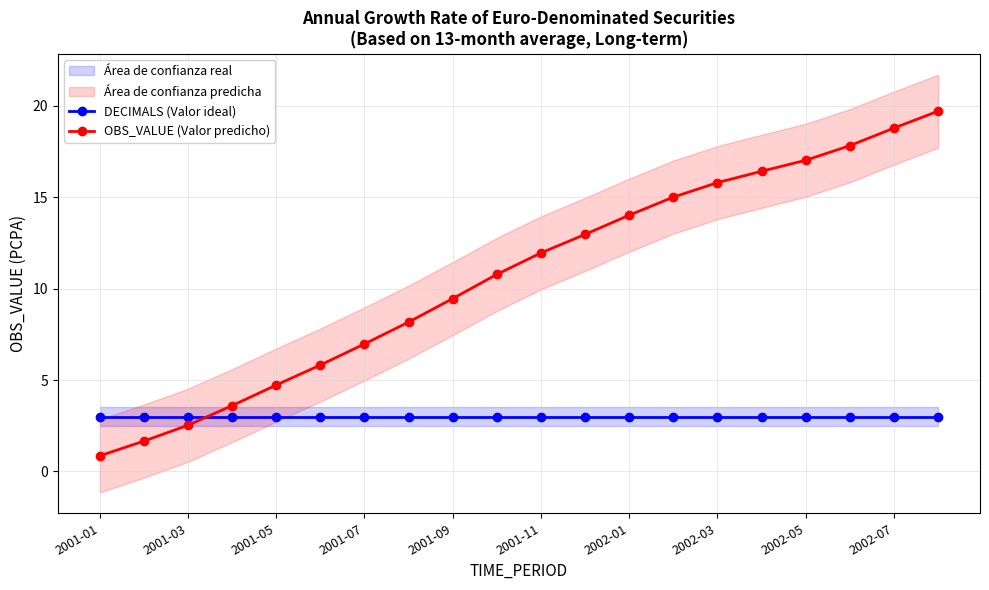

List the series in order of their overall mean, lowest first.

DECIMALS (Valor ideal), OBS_VALUE (Valor predicho)